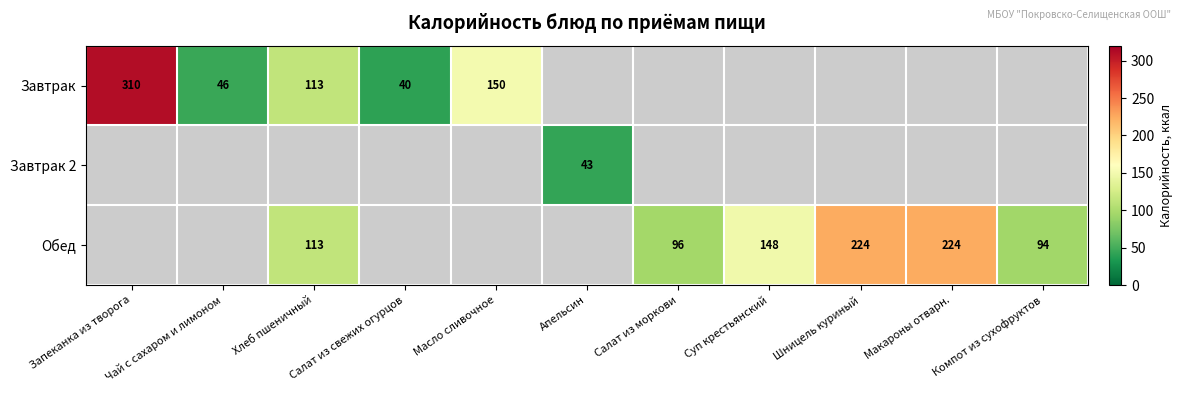

The Обед series shows 168 at Салат из моркови. True or false?

False